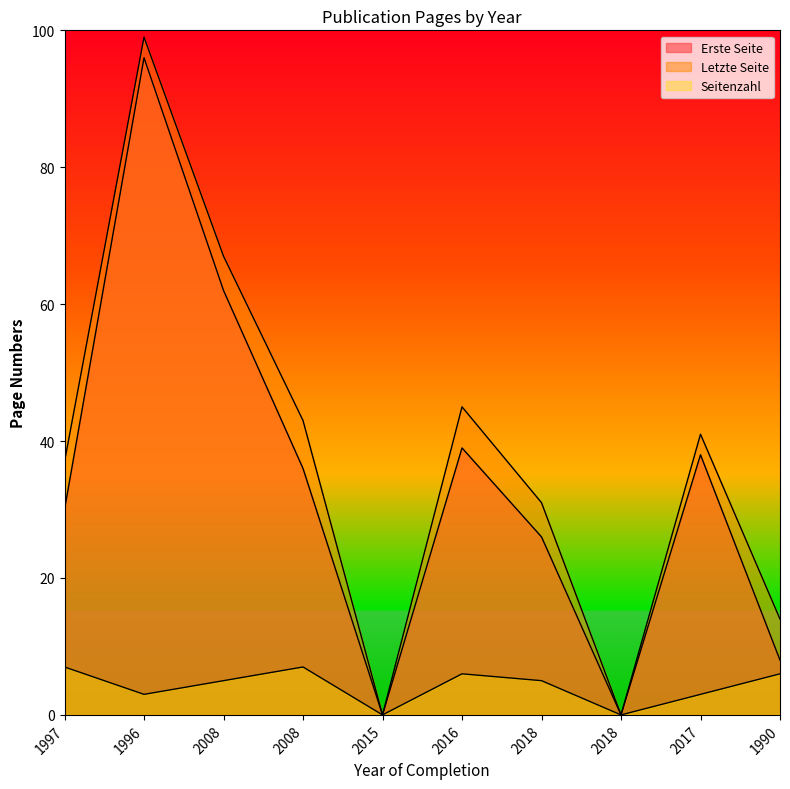

What are all the series names shown in the legend?

Erste Seite, Letzte Seite, Seitenzahl